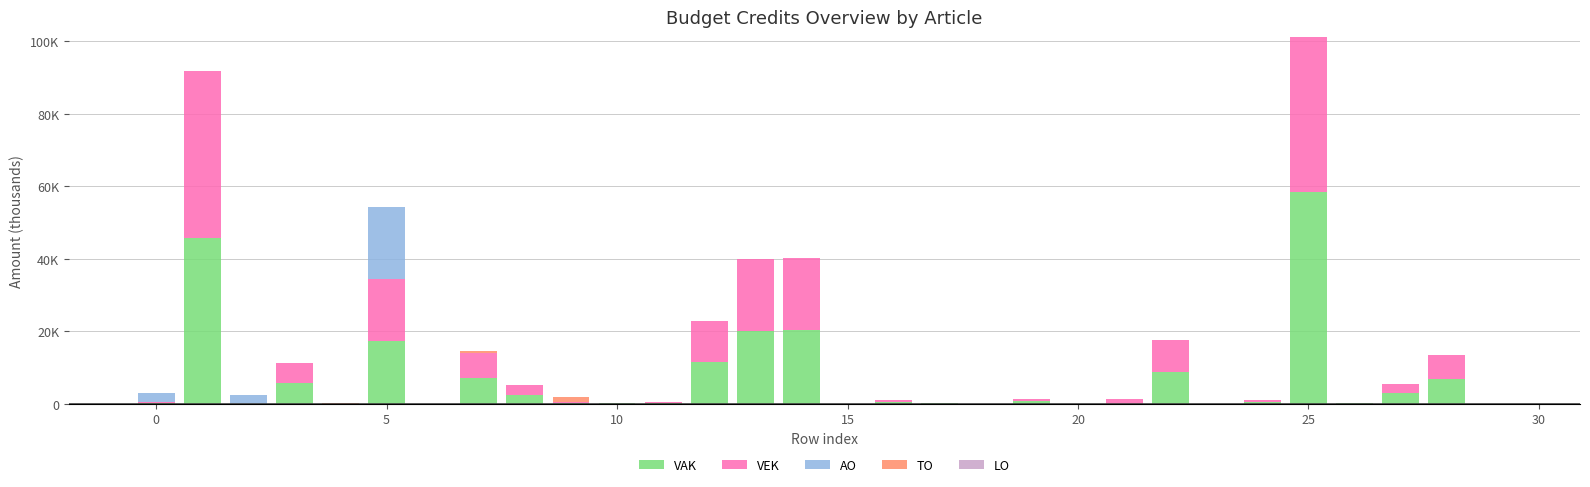

At which category is the sum across all series the highest?

25